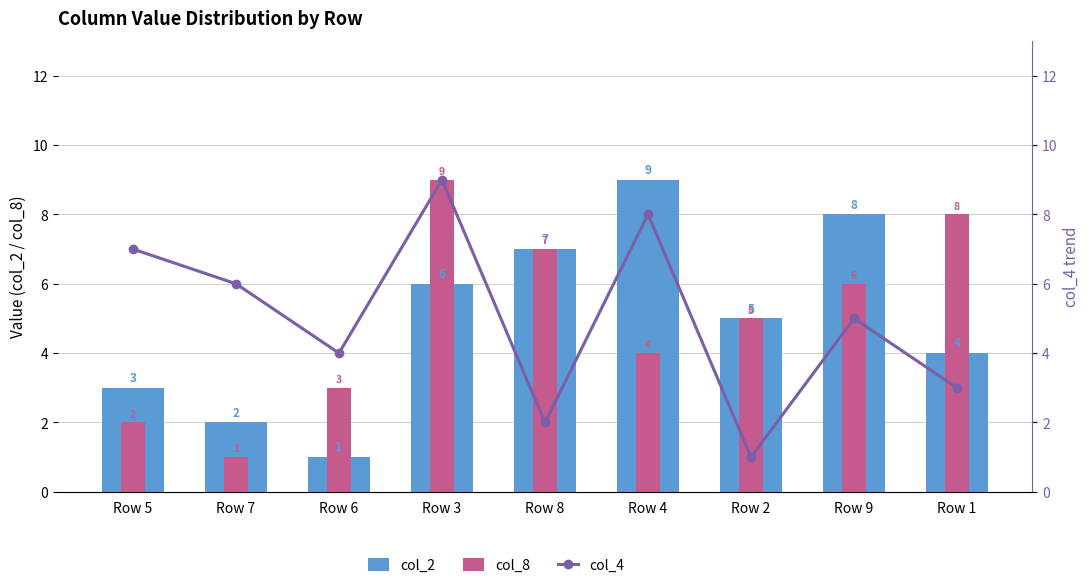

Which has a higher value, Row 8 or Row 4?

Row 4